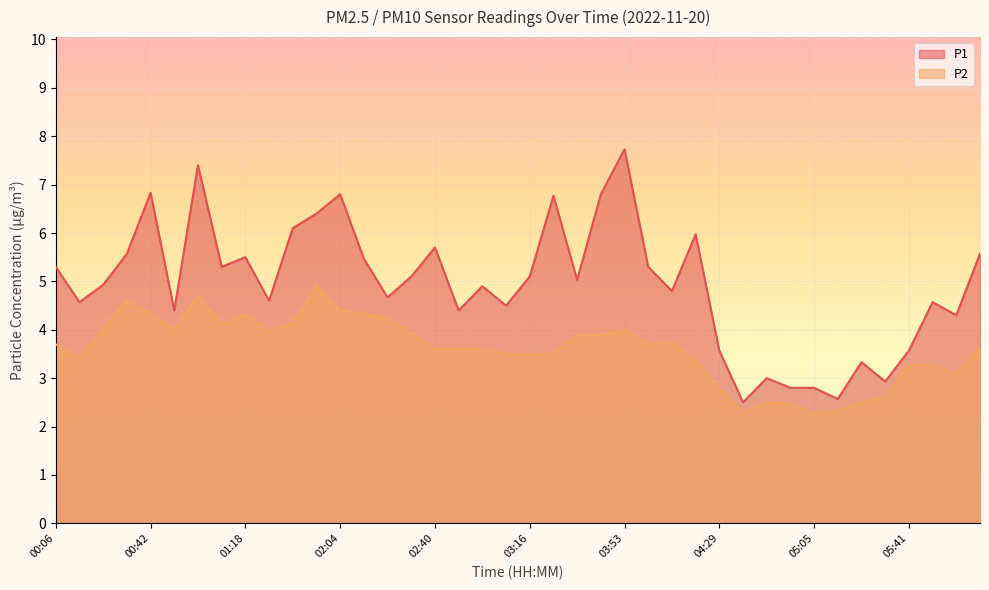

Which has a higher value, 04:02 or 03:34?

04:02